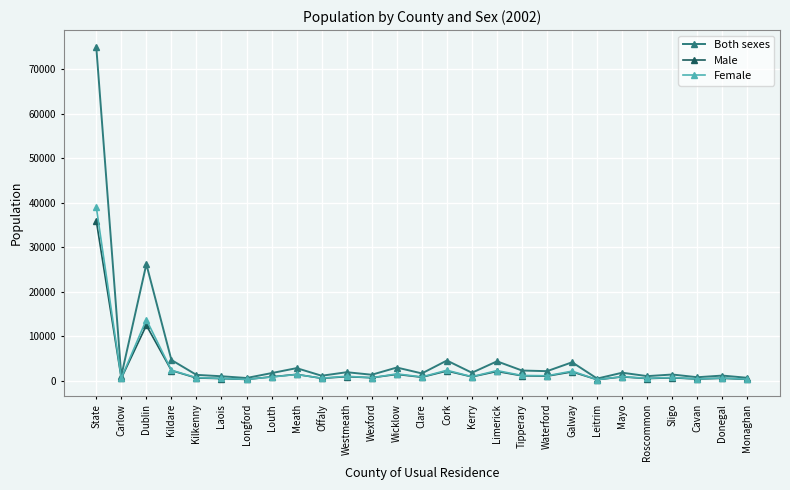

In Female, how many points are lower than both neighbors (excluding endpoints)?

10